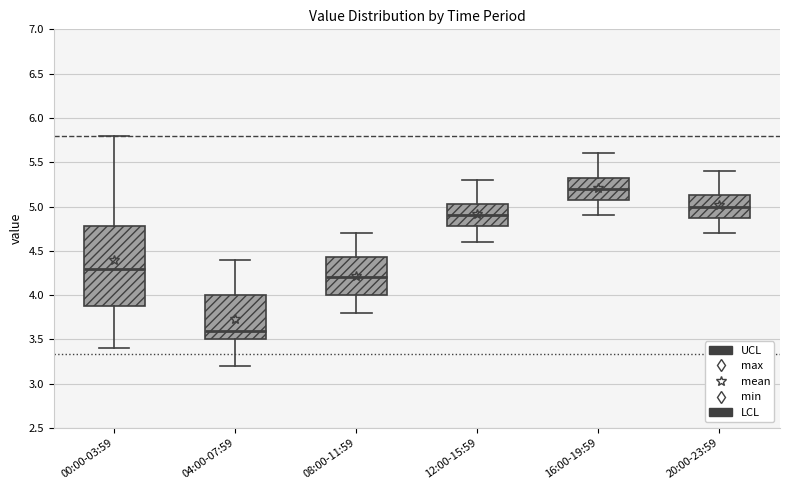

Which box is the tallest, from its lower edge to its upper edge?

00:00-03:59